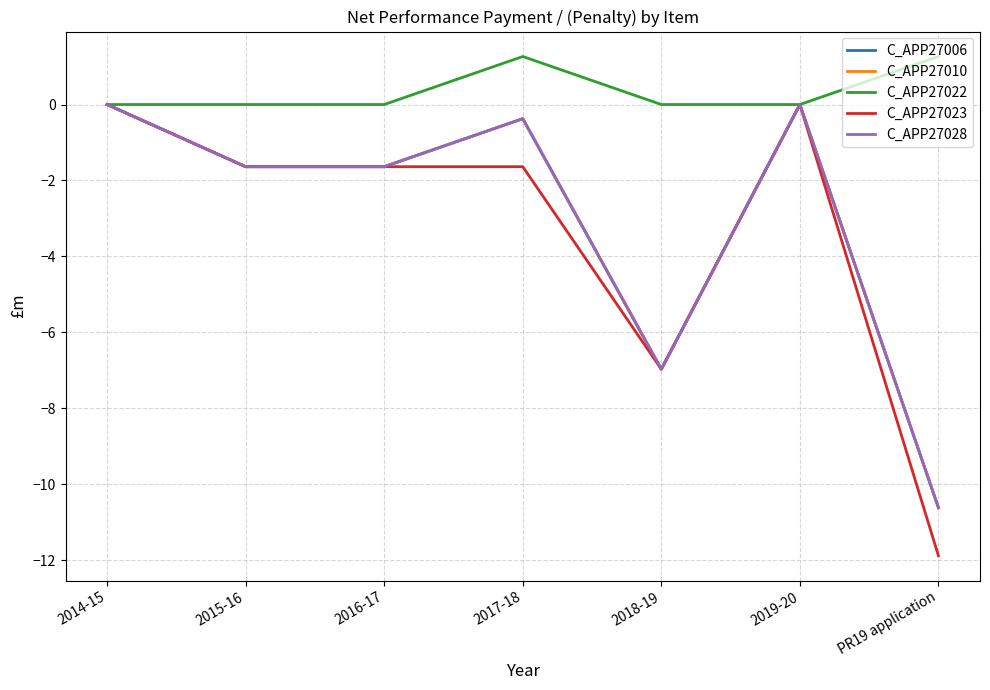

Does the chart display data point markers on the line(s)?

No